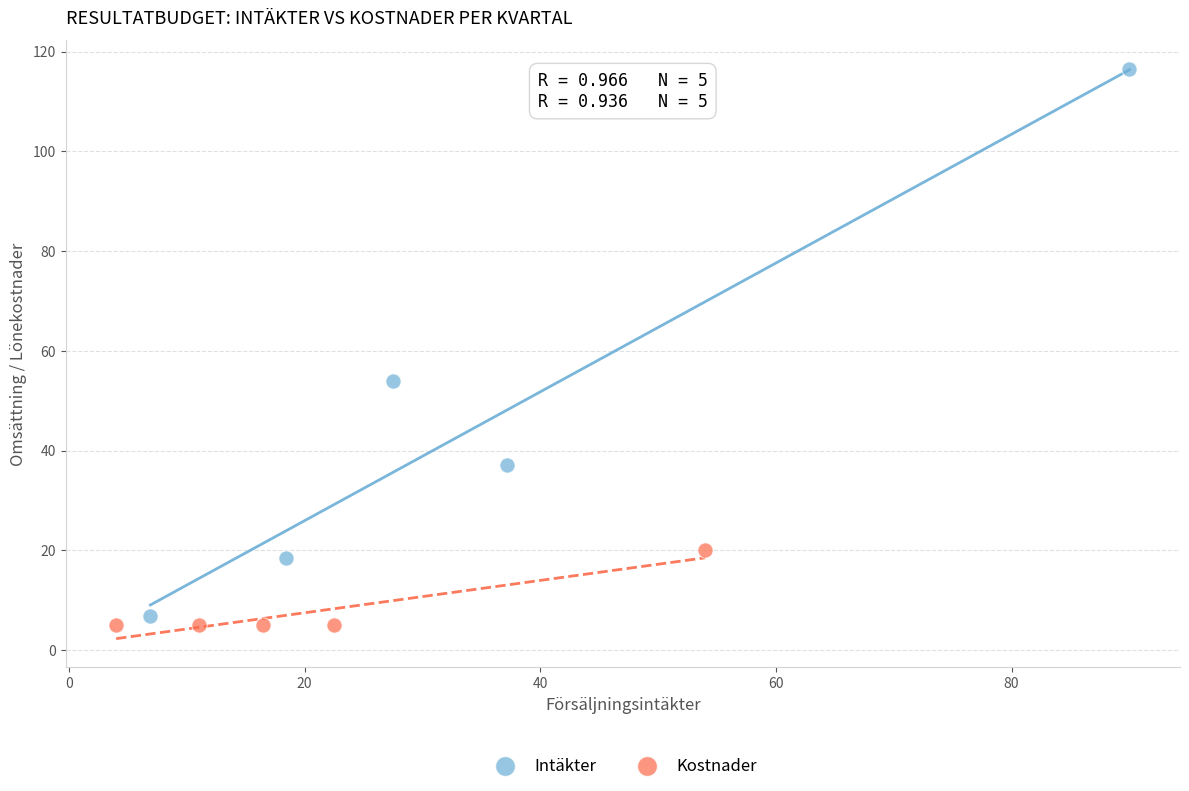

Which series reaches the maximum Y coordinate?

Intäkter